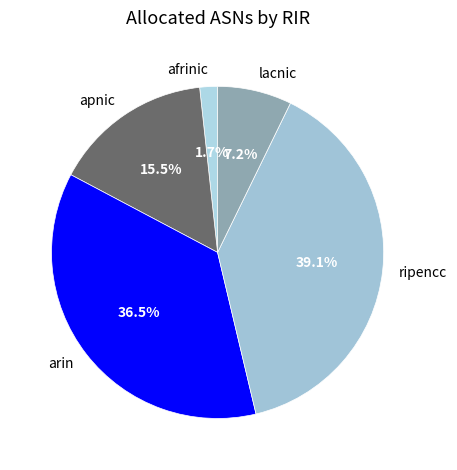

Is there any slice that represents more than half of the pie?

No